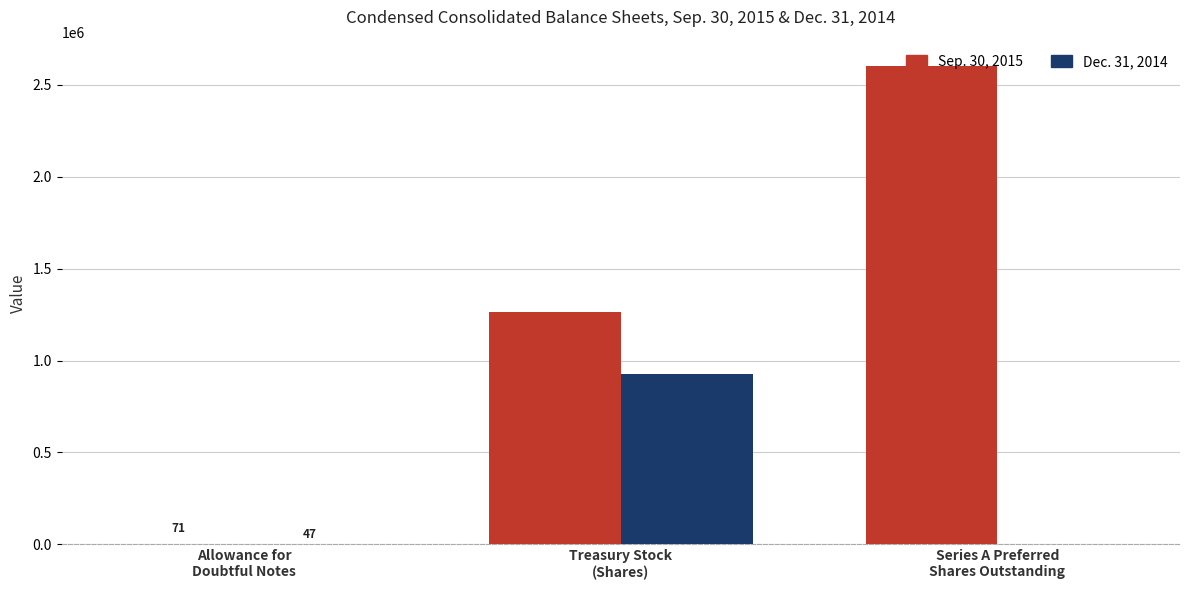

Which series has the largest total across all categories?

Sep. 30, 2015